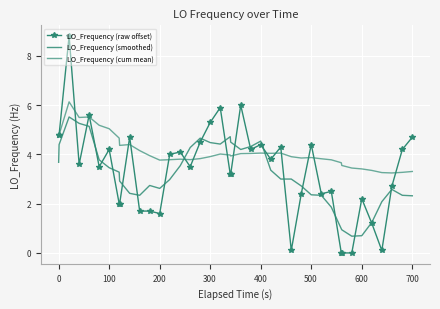

What is the maximum value shown in the chart?

8.8